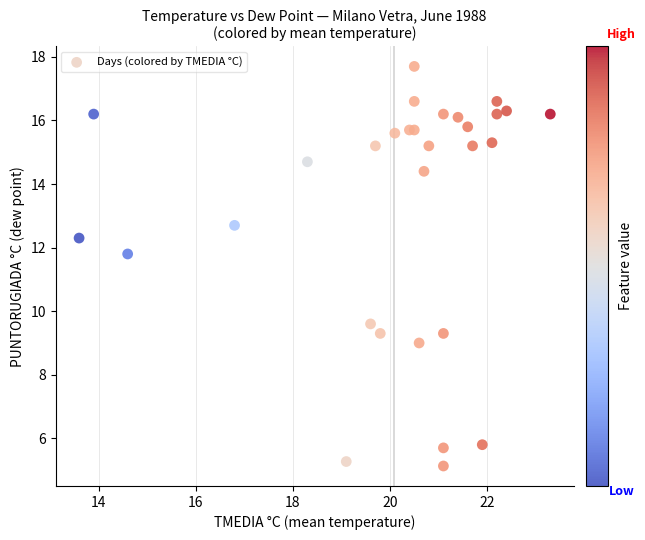

What Y value in the scatter plot is closest to 11?

11.8